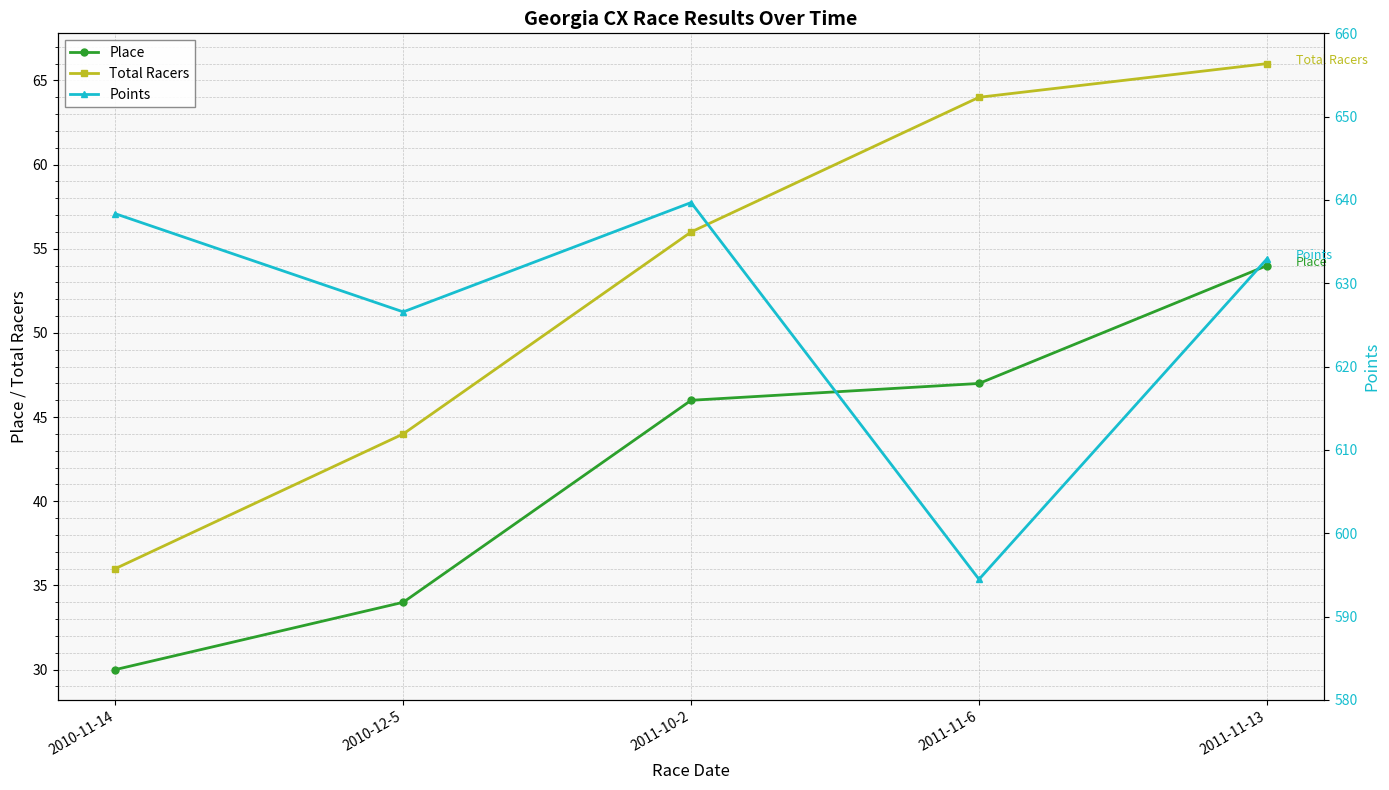

How many data points in Total Racers are above 56?

2